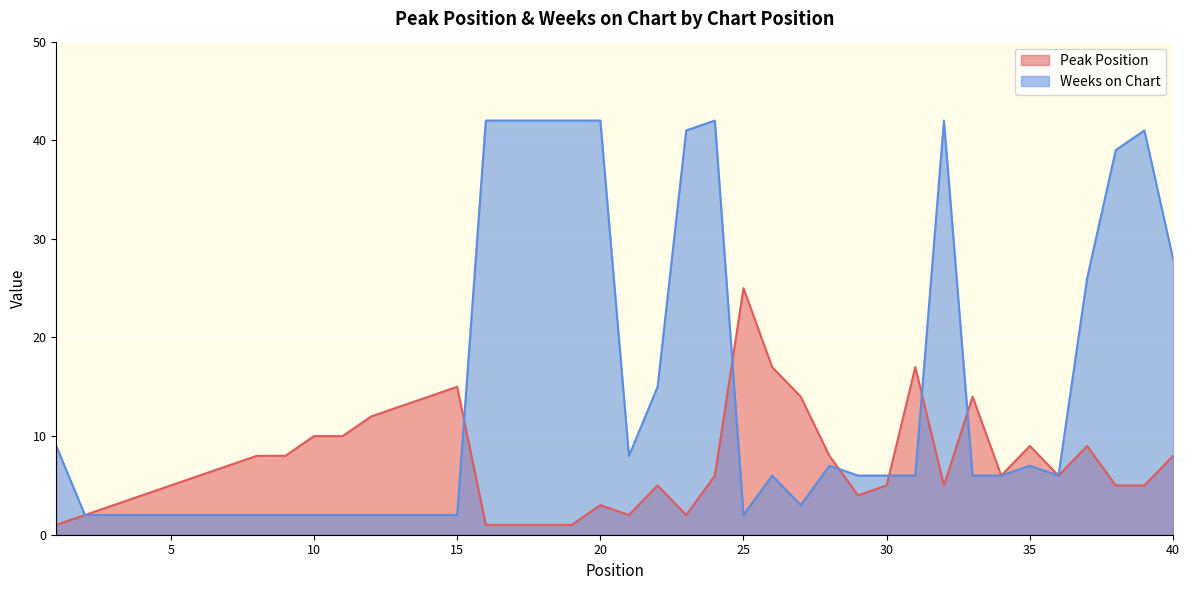

In Weeks on Chart, how many points are higher than both neighbors (excluding endpoints)?

6